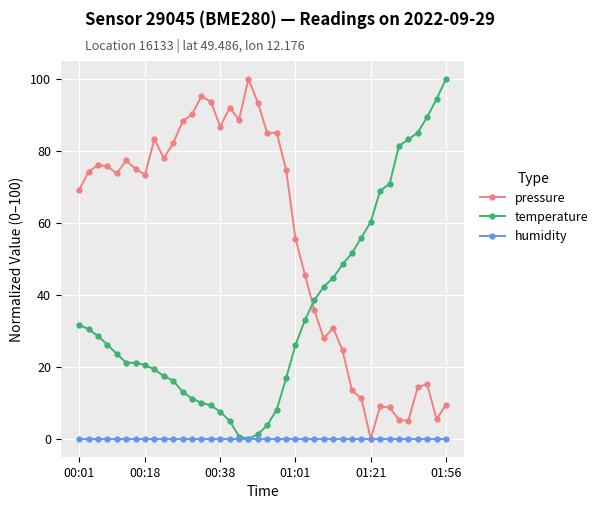

What is the highest value of the temperature series?

100.0